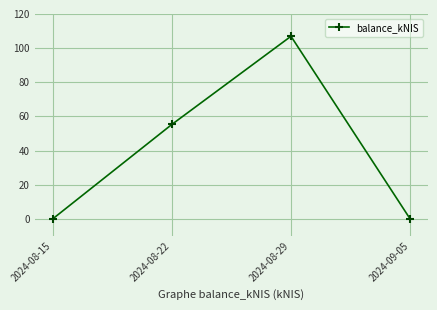

How many lines are shown in the chart?

1